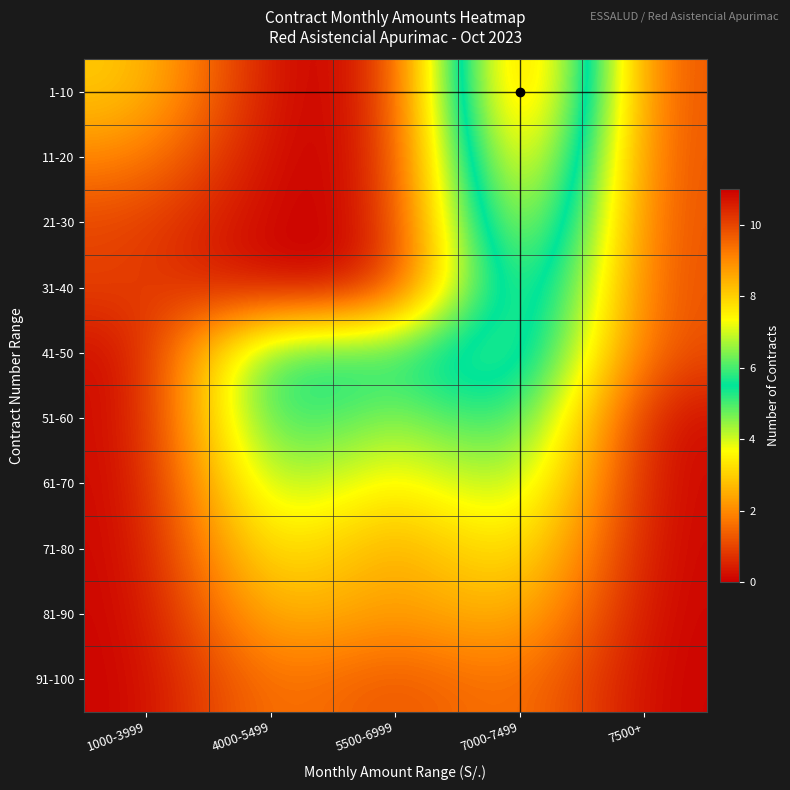

At which category is the sum across all series the highest?

7000-7499